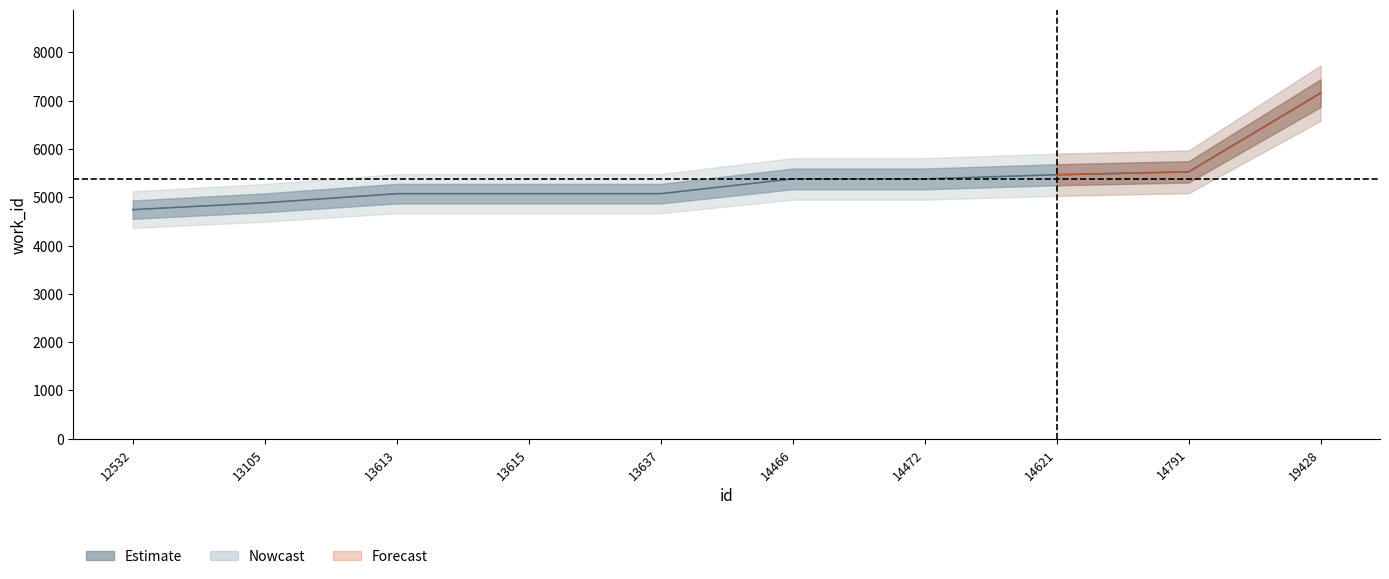

How many lines are shown in the chart?

1